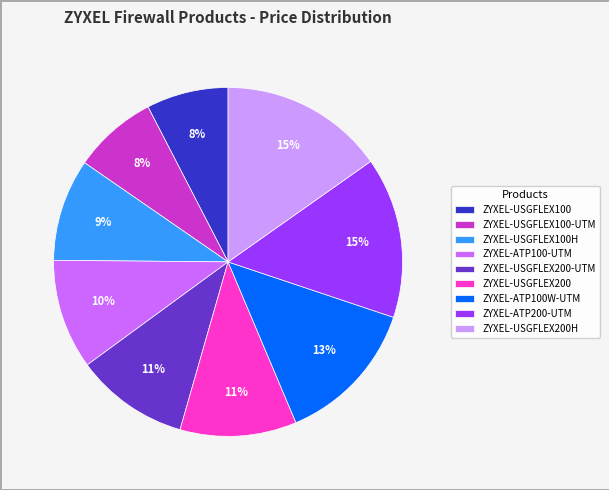

Does ZYXEL-USGFLEX200 account for over 50% of the chart?

No